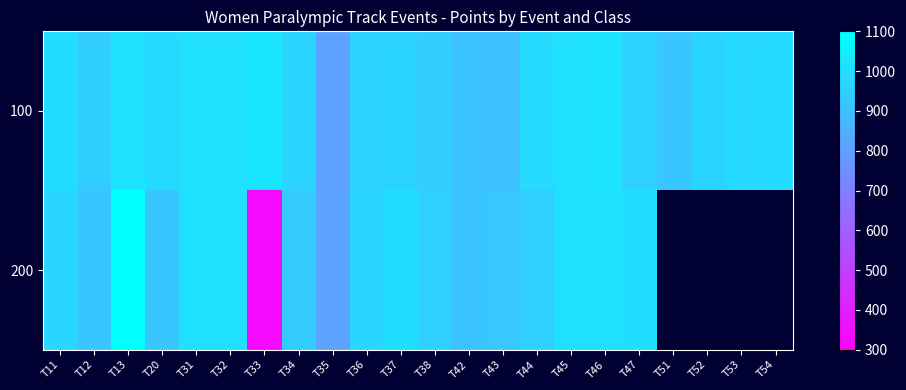

How many values in 200 are above zero?

18